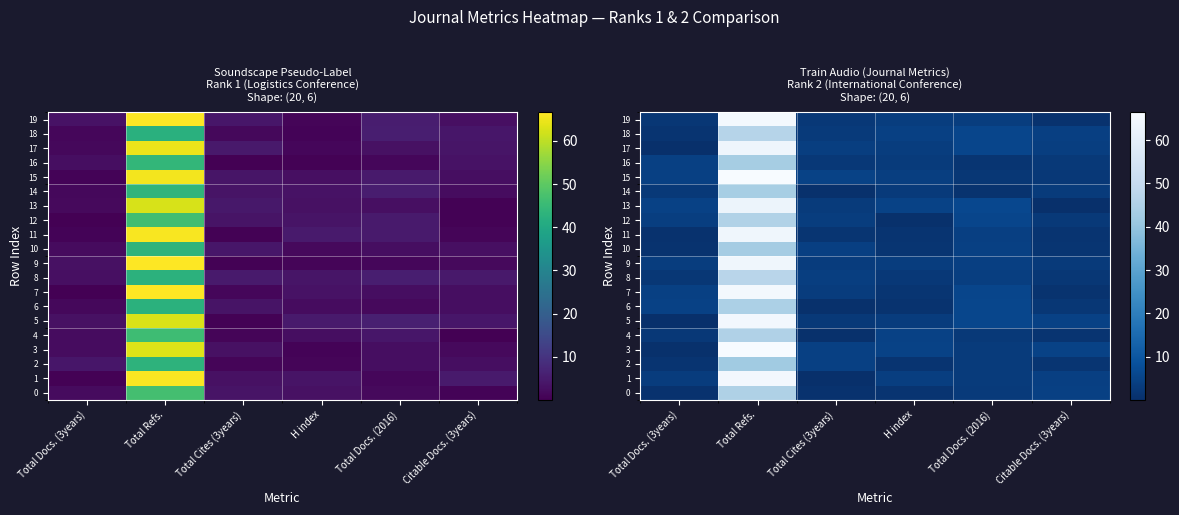

What is the sum of the 1 values at Total Cites (3years) and Total Refs.?

64.9